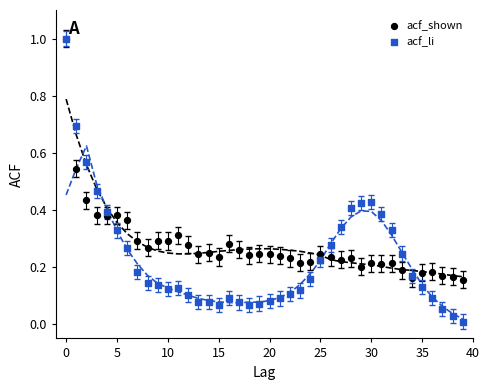

What are all the series names shown in the legend?

acf_shown, acf_li